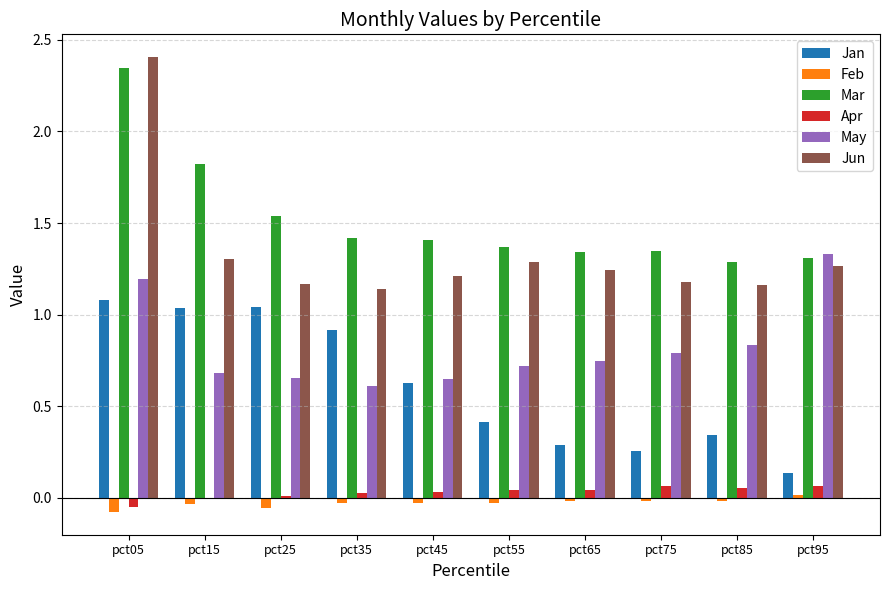

What is the sum of all Mar values?

15.2